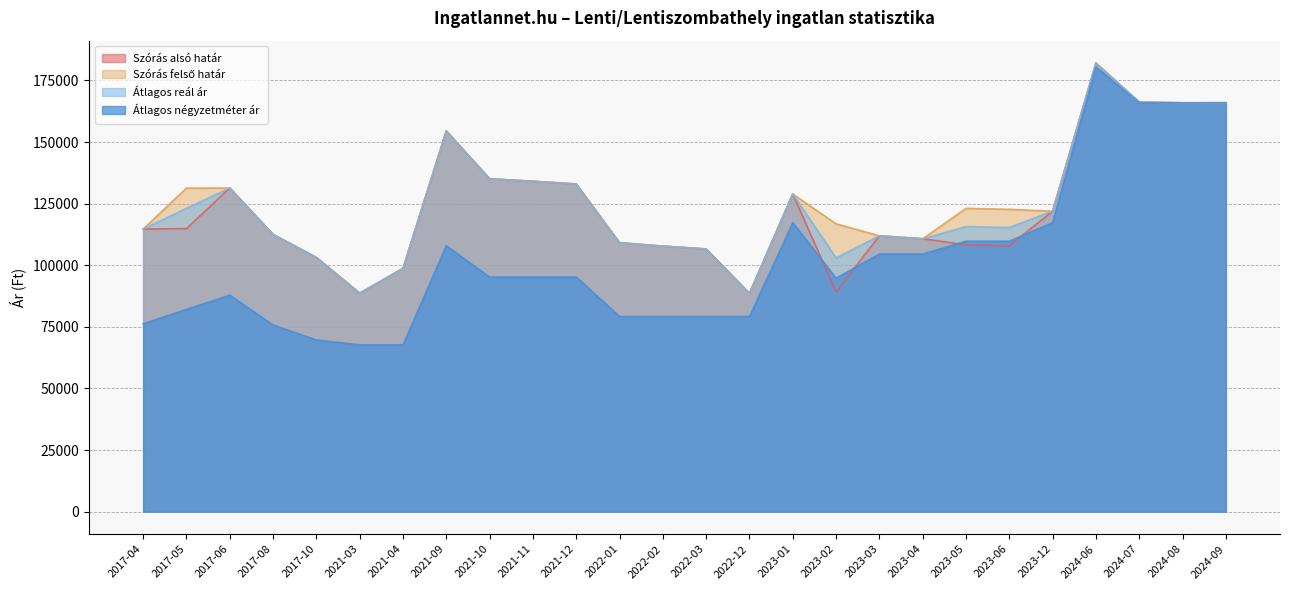

Rank the series by their maximum value, from lowest to highest.

Átlagos négyzetméter ár, Szórás alsó határ, Szórás felső határ, Átlagos reál ár